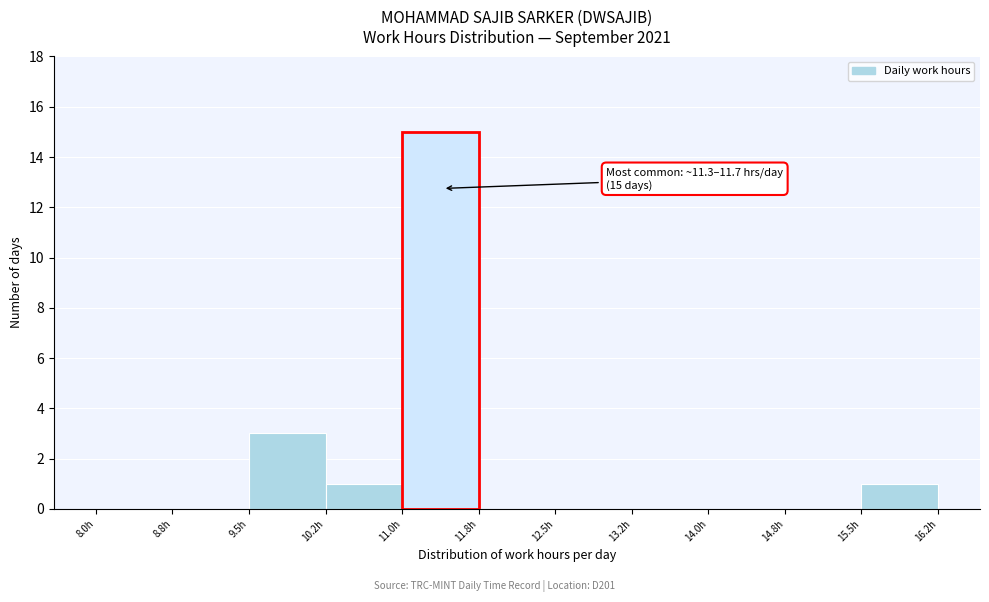

Over which range of the x-axis is the bar tallest?

11.00 to 11.75